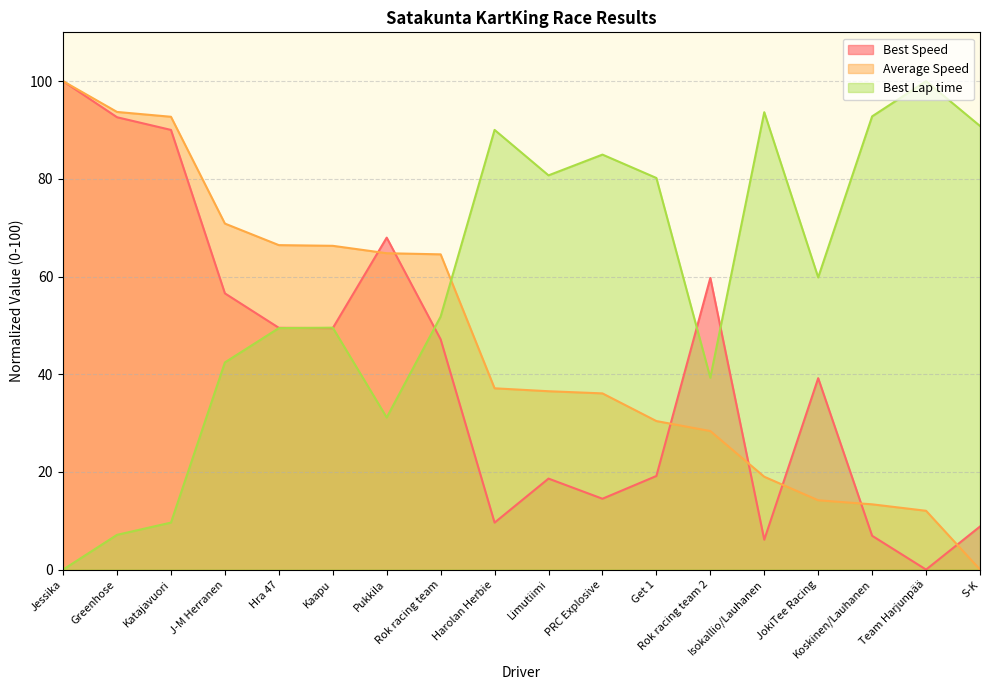

In Best Lap time, how many points are higher than both neighbors (excluding endpoints)?

5